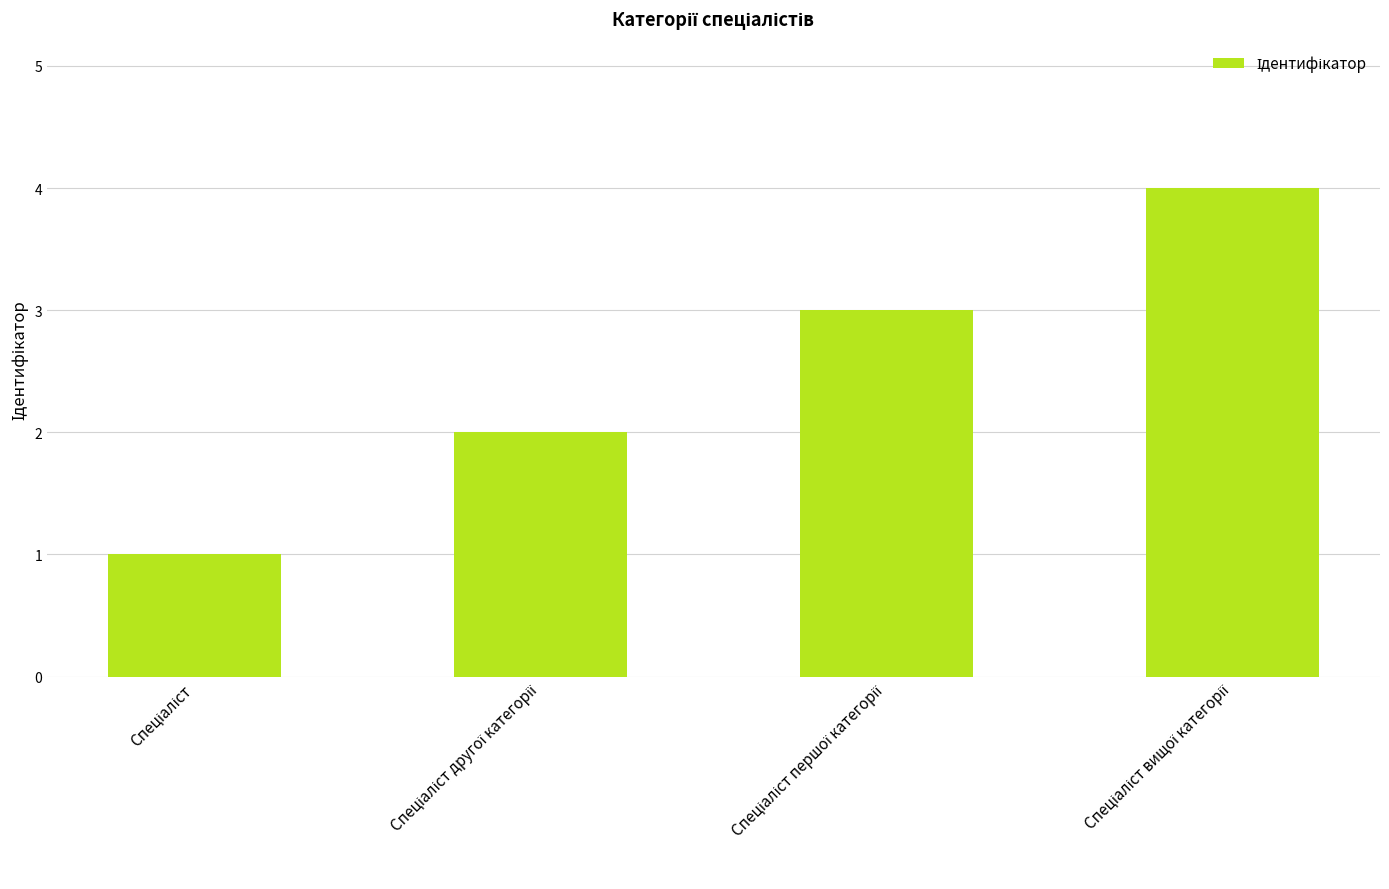

What is the difference between the maximum and minimum values?

3